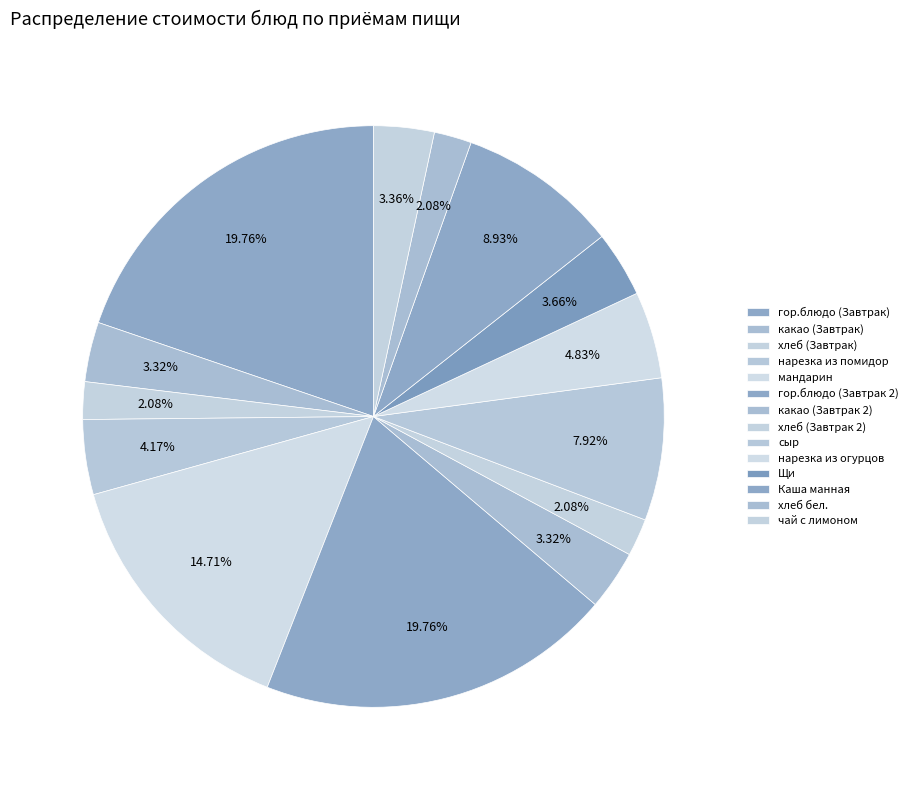

To the nearest percent, what percentage of the pie is хлеб бел.?

2%